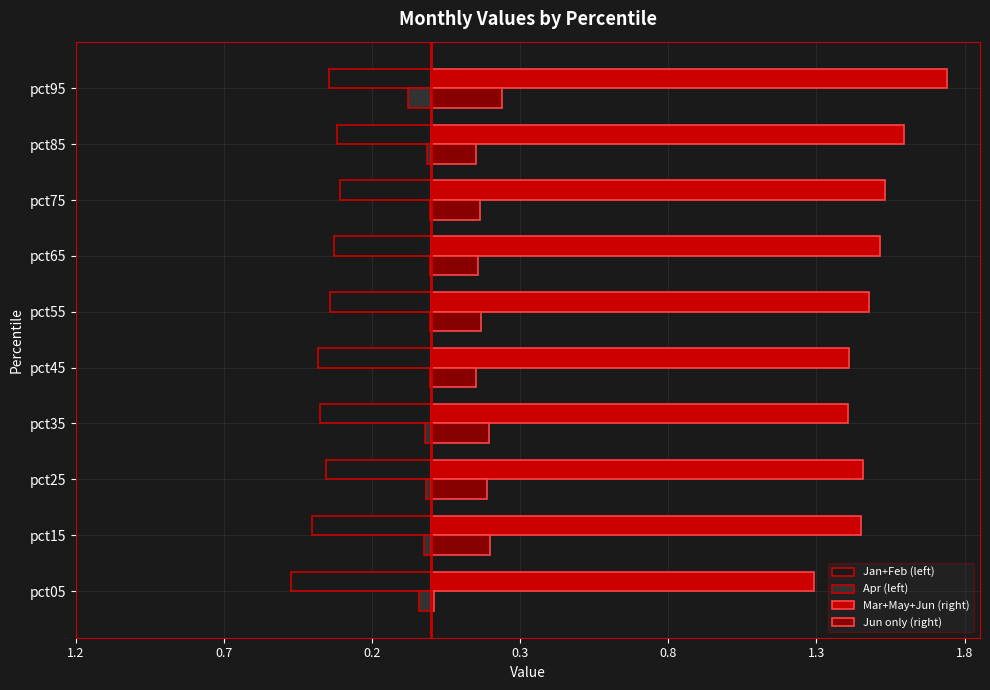

At how many categories does at least one series exceed 0?

10